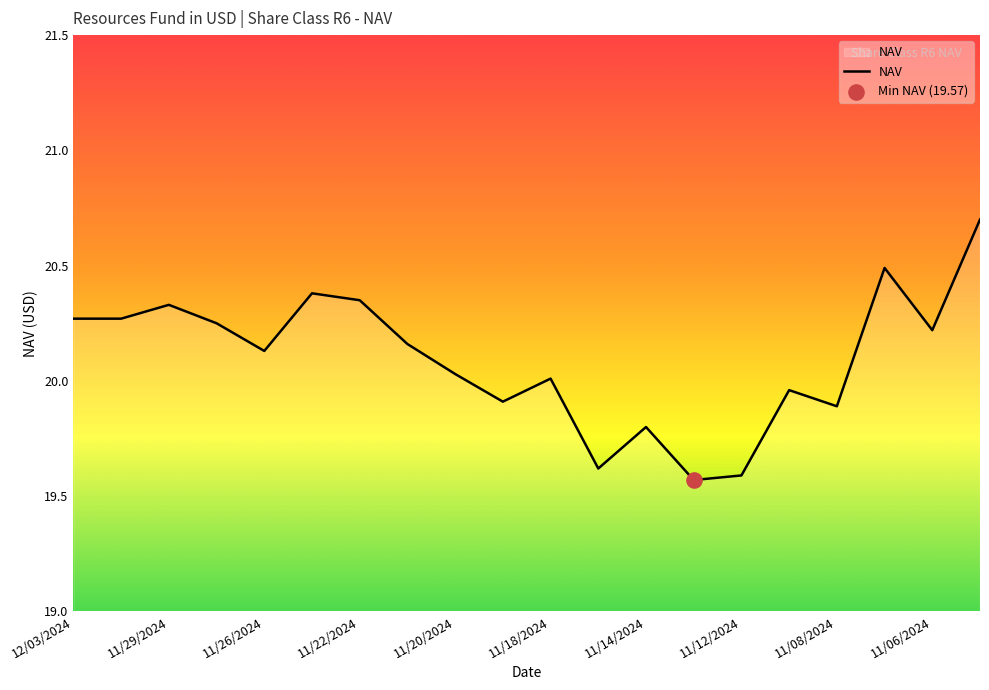

What is the maximum value shown in the chart?

20.7